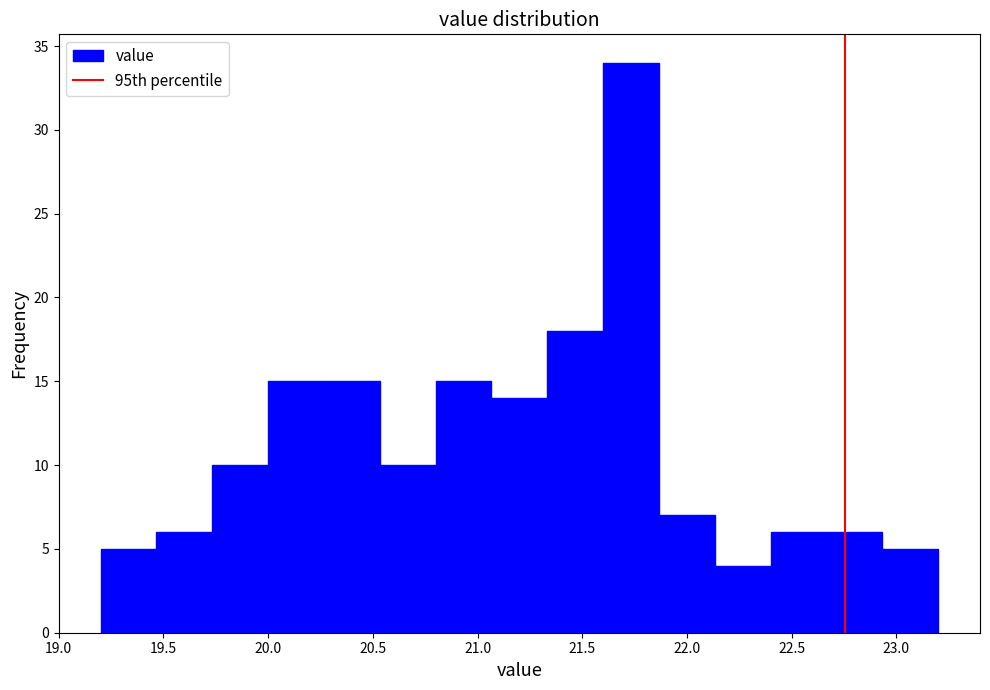

How tall is the bar that spans 20.55 to 20.80 on the x-axis? Neither the bar edges nor the heights are printed on the chart, so give them approximately, as read against the axes.

10